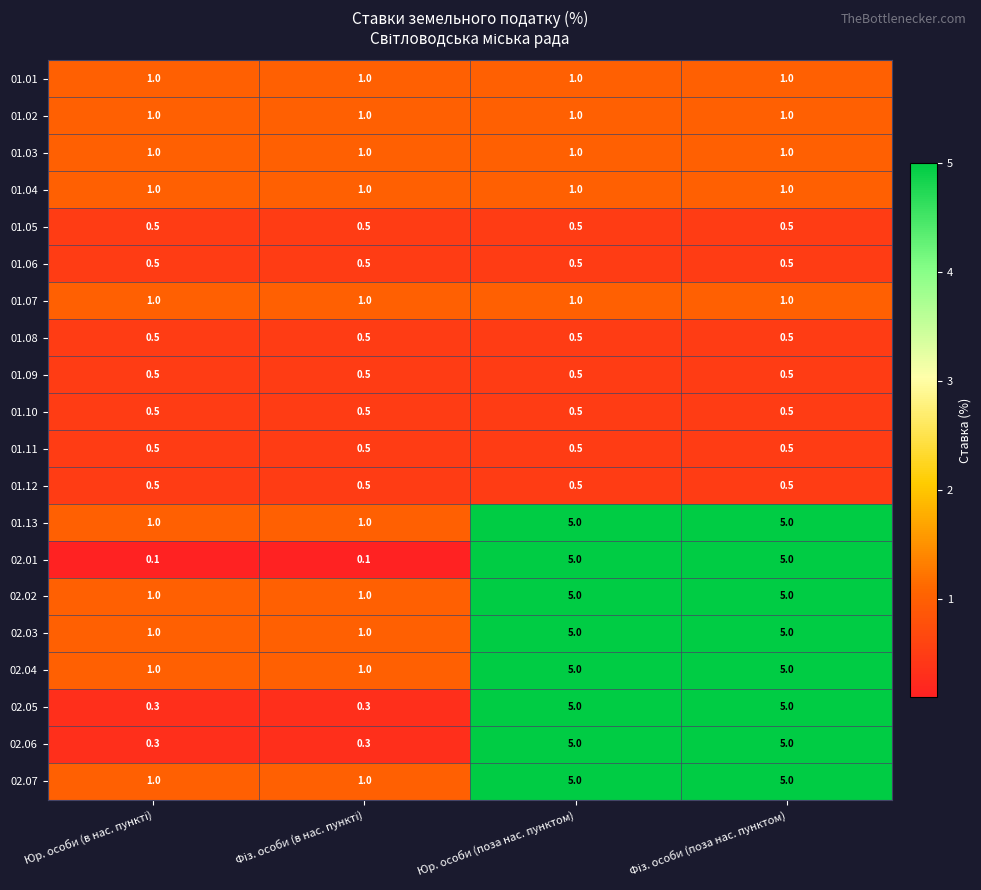

Which series has the largest range (max minus min)?

02.01